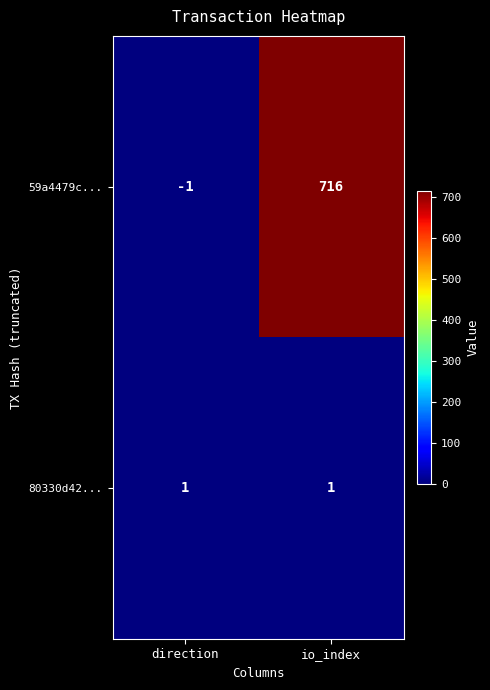

Which category has the lowest value across all series?

direction